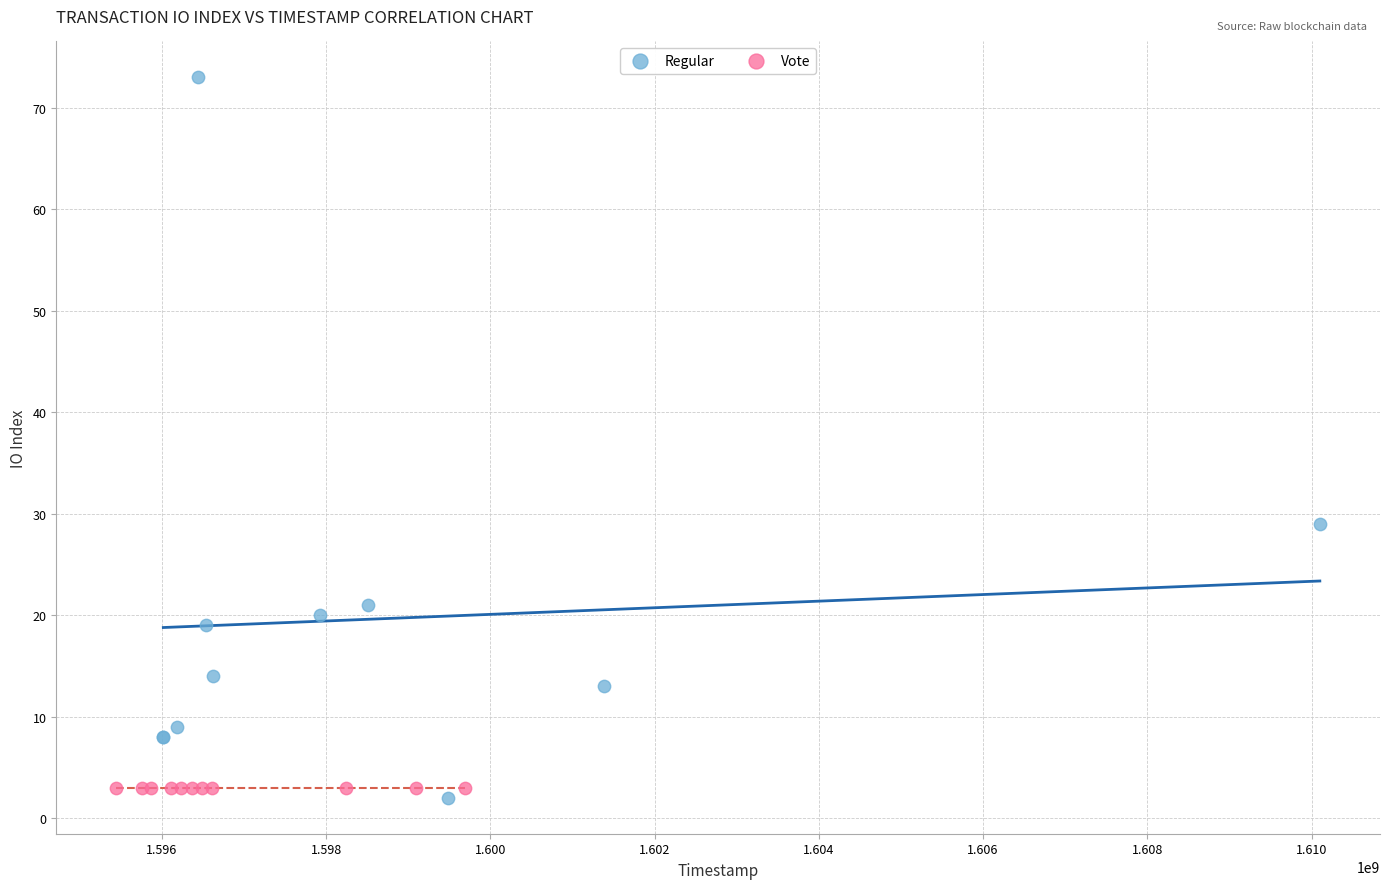

Which series reaches the minimum Y coordinate?

Regular